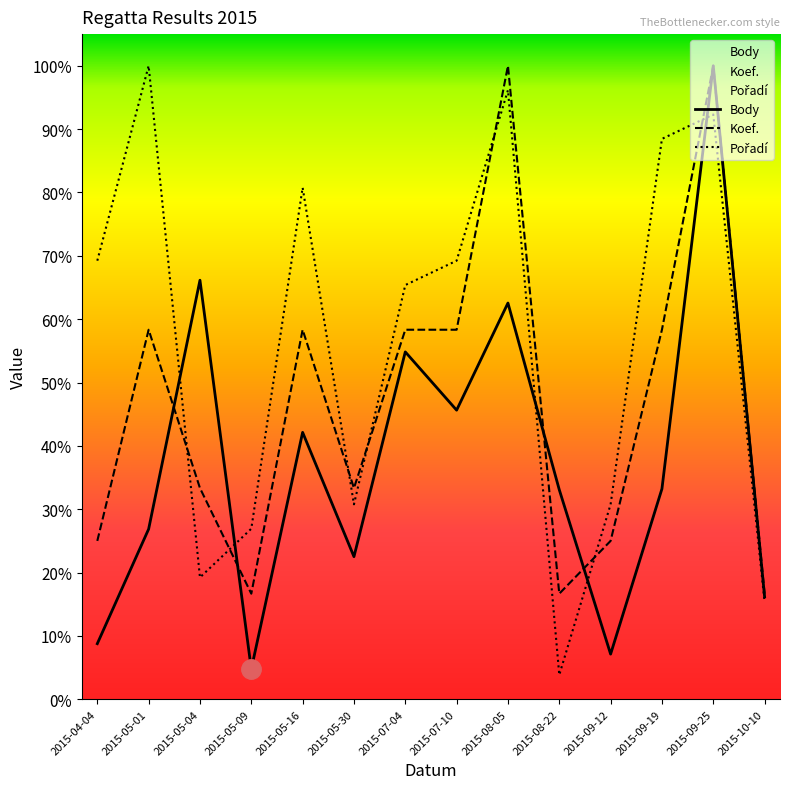

How many interior local valleys does the Koef. series have?

3